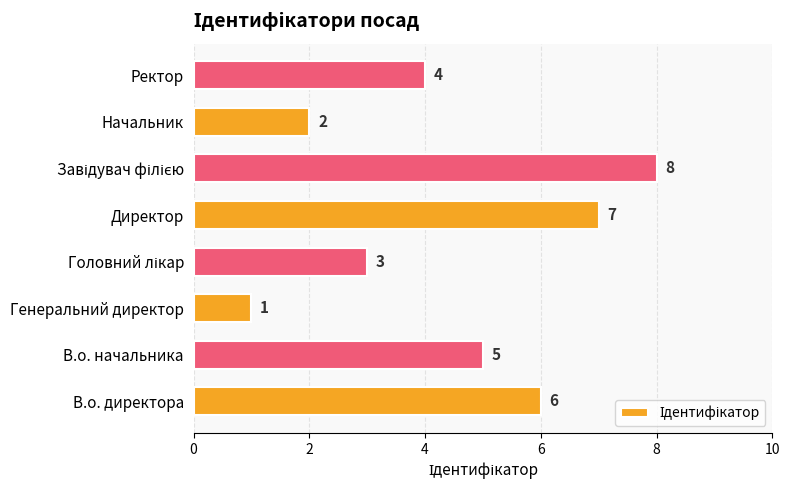

The value at В.о. директора is 6. True or false?

True